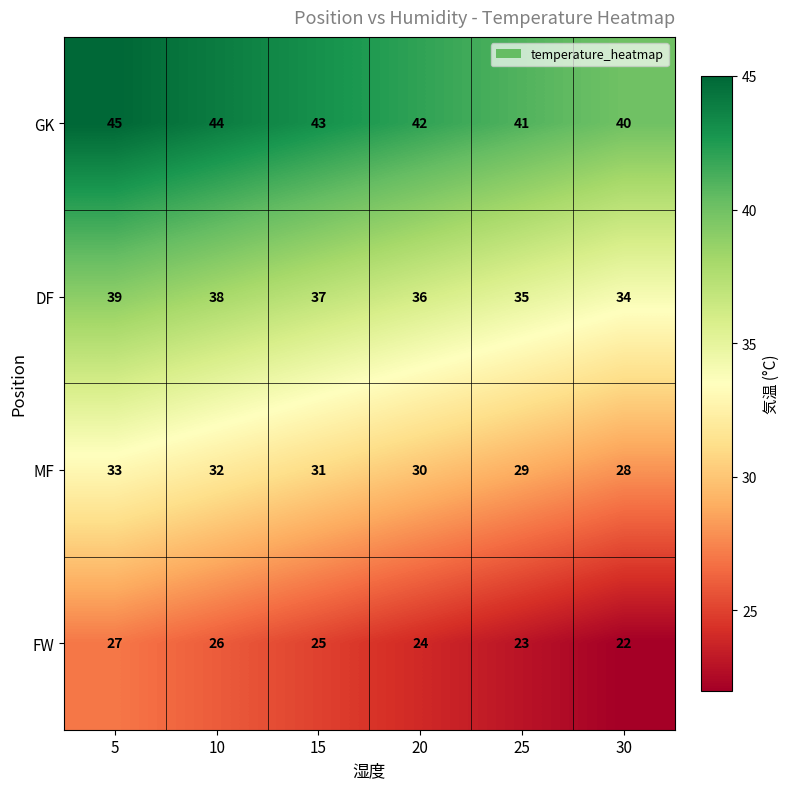

What is the spread (max minus min) of values at 20?

18